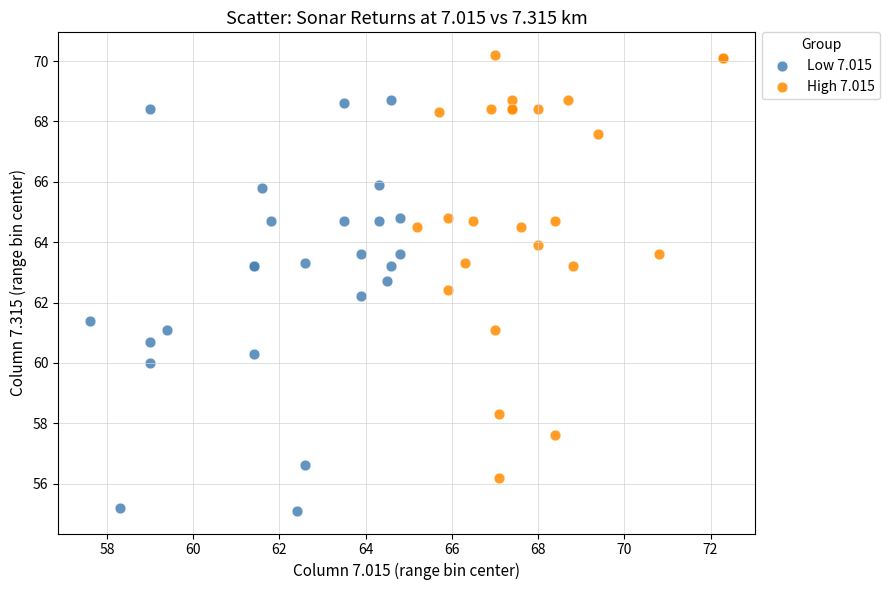

Which series reaches the maximum Y coordinate?

High 7.015